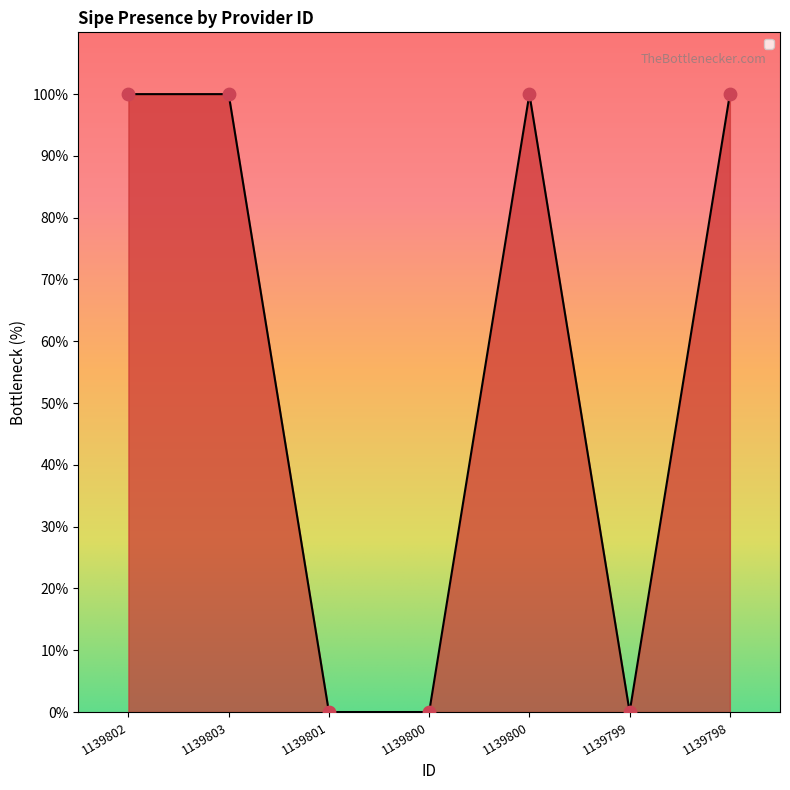

Which has a higher value, 1139798 or 1139799?

1139798